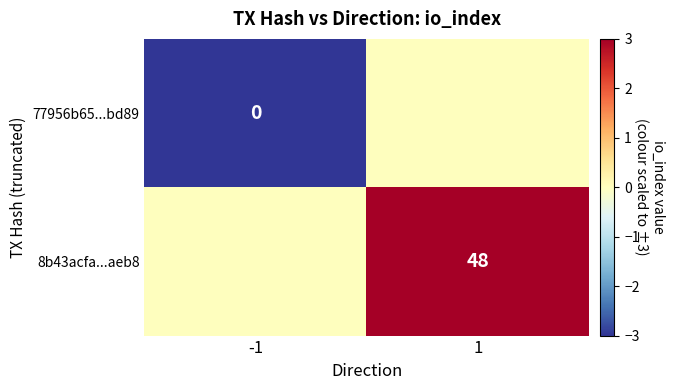

True or false: 8b43acfa...aeb8 has a value of 48 at 1.

True